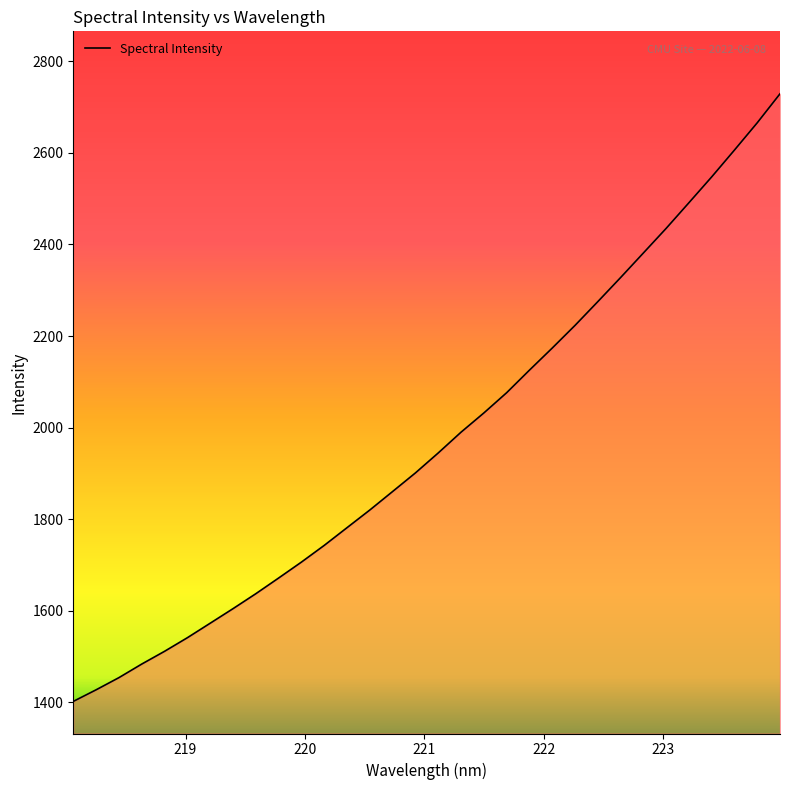

What is the smallest value displayed?

1401.9